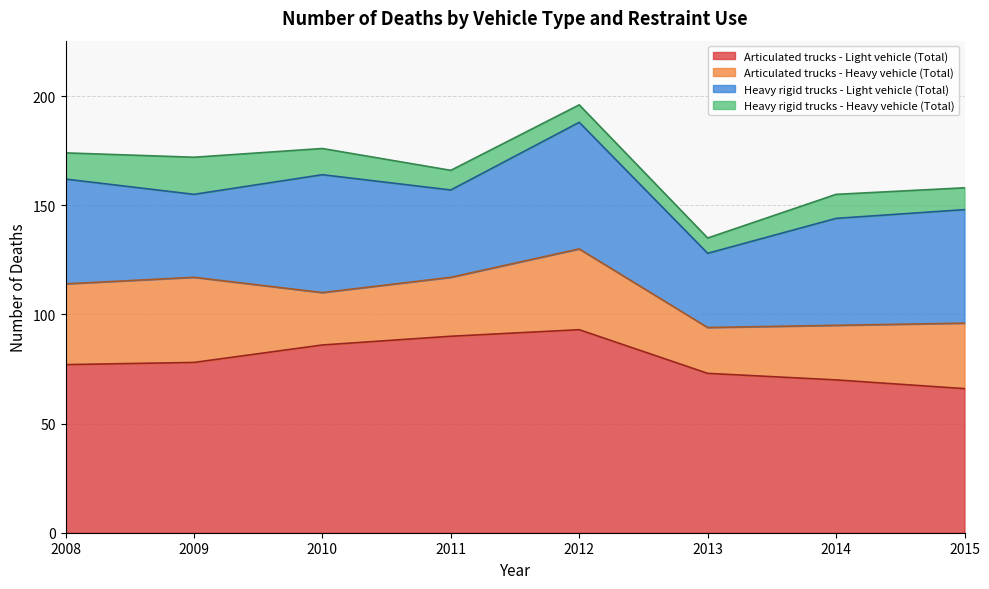

List the series in order of their overall mean, highest first.

Articulated trucks - Light vehicle (Total), Heavy rigid trucks - Light vehicle (Total), Articulated trucks - Heavy vehicle (Total), Heavy rigid trucks - Heavy vehicle (Total)